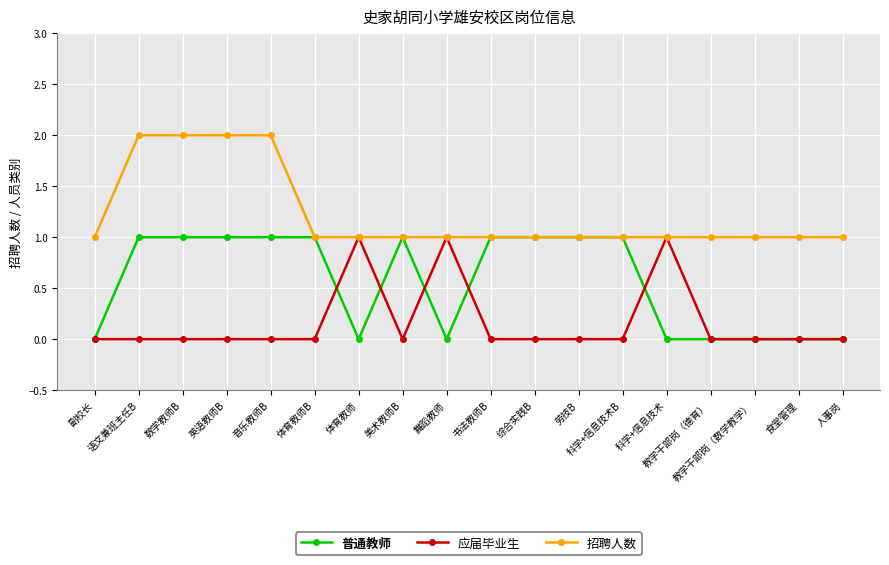

What are all the series names shown in the legend?

普通教师, 应届毕业生, 招聘人数